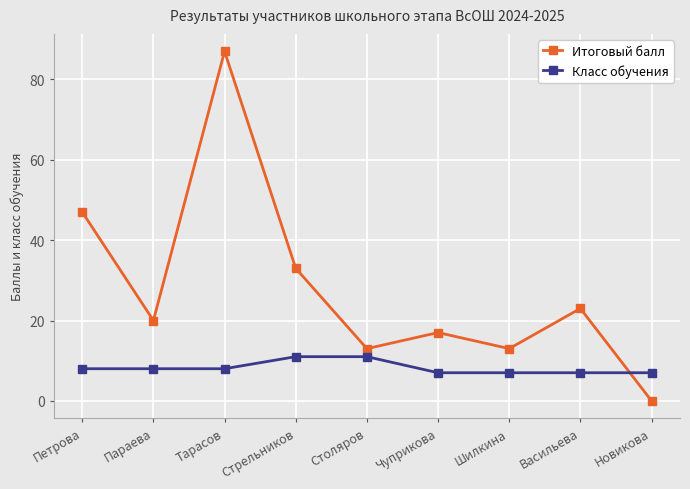

Read the Итоговый балл value at Тарасов.

87